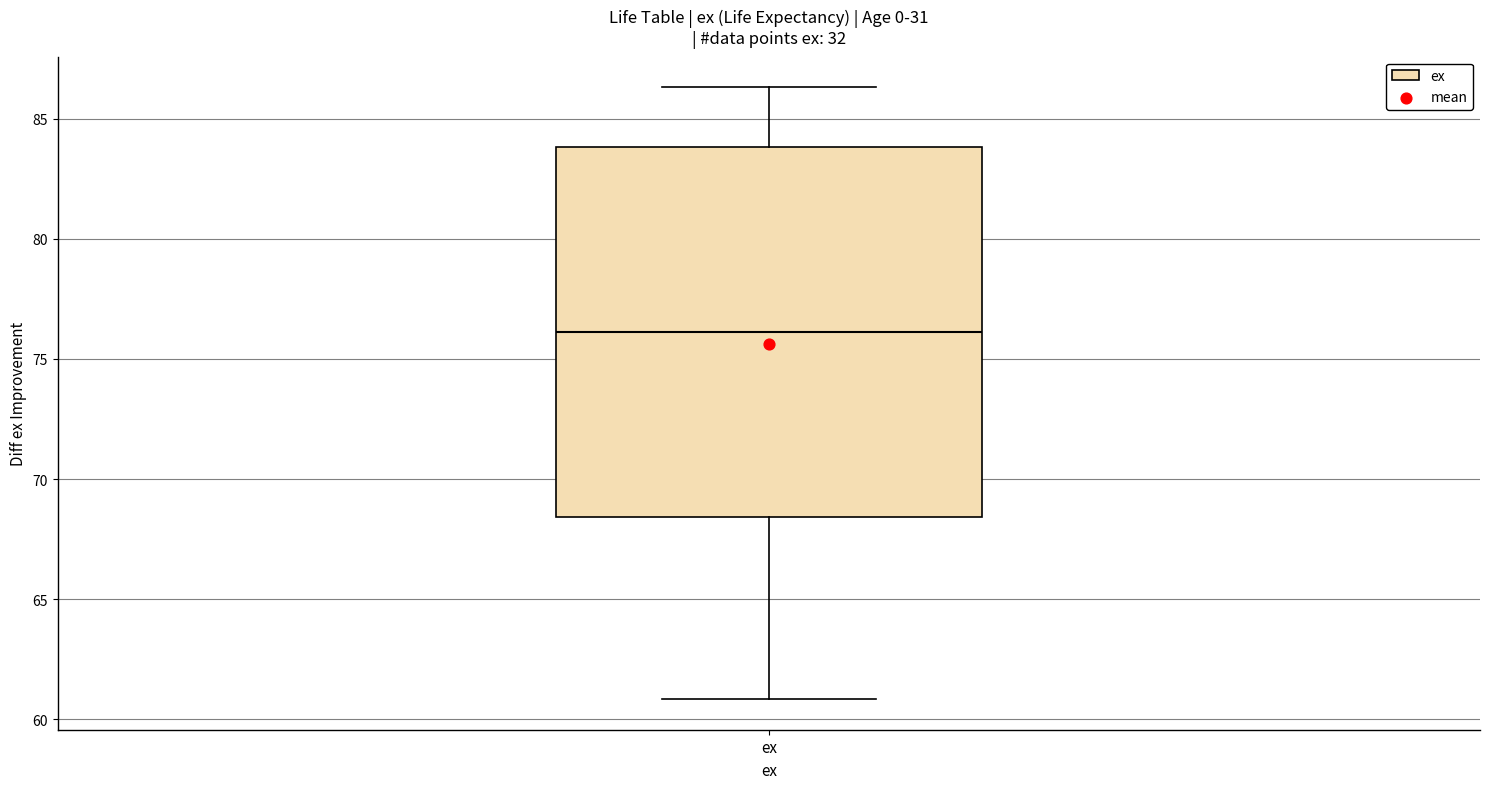

Transcribe this box plot: give where the median line is, the range the box spans, and where the two whiskers end, as read against the y-axis. The values are not printed on the chart, so give them approximately, as read against the axis.

median 76.0, box 68.5 to 84.0, whiskers 61.0 to 86.5